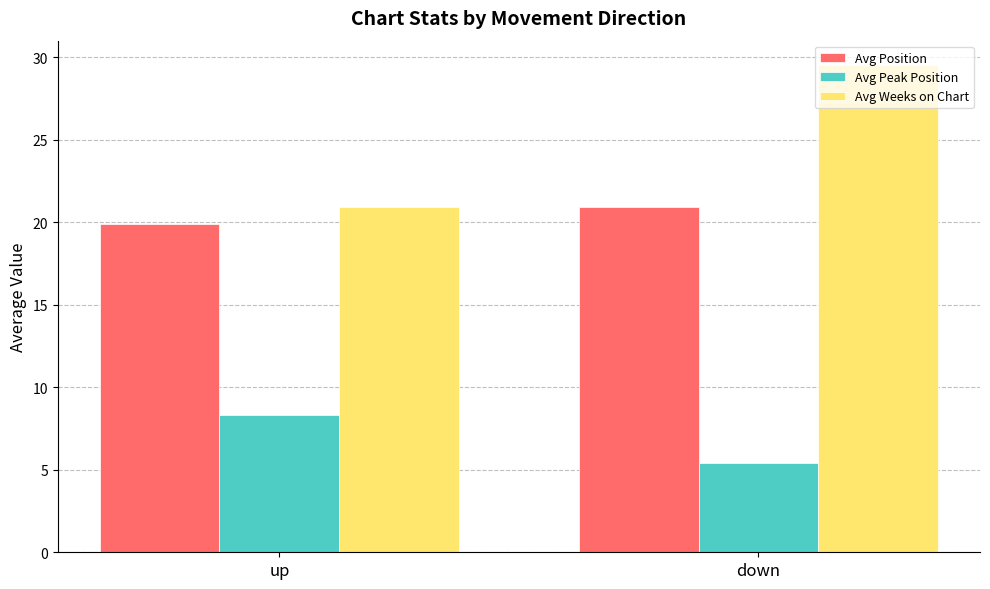

Which series has the widest spread of values?

Avg Weeks on Chart